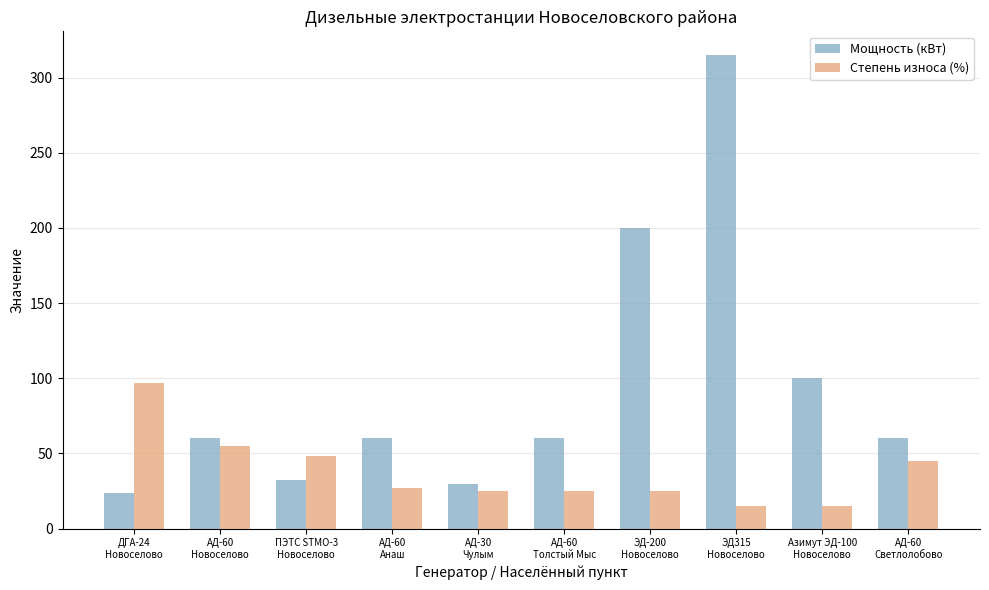

What is the sum of all Степень износа (%) values?

377.0